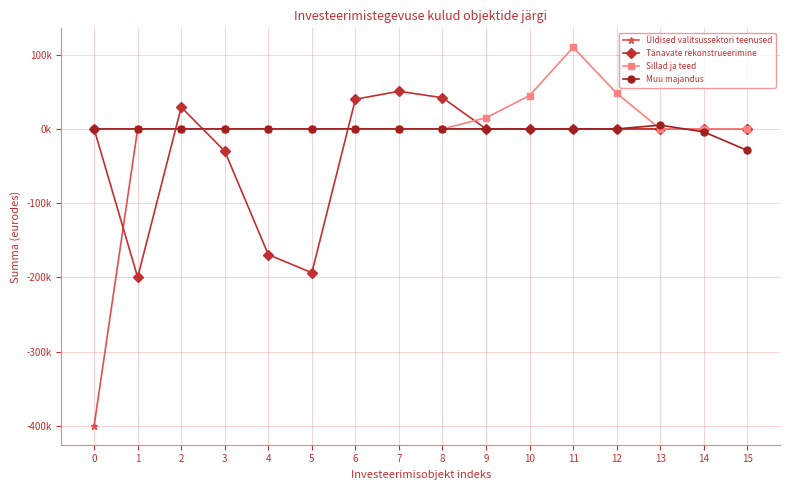

Which series changed the most between 0 and 10?

Üldised valitsussektori teenused